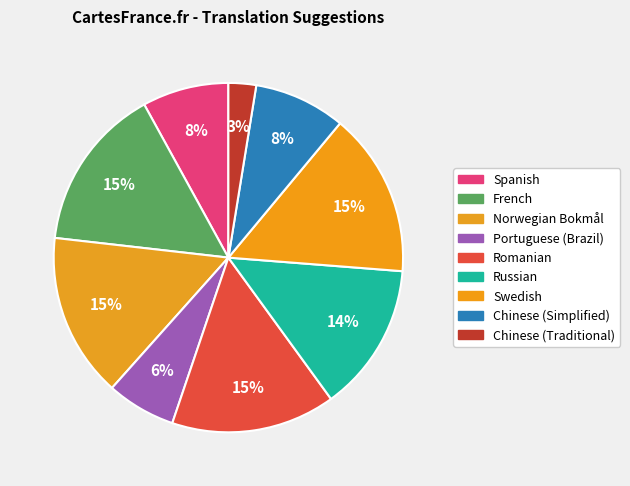

What is the total percentage of French and Chinese (Traditional)?

17.8%